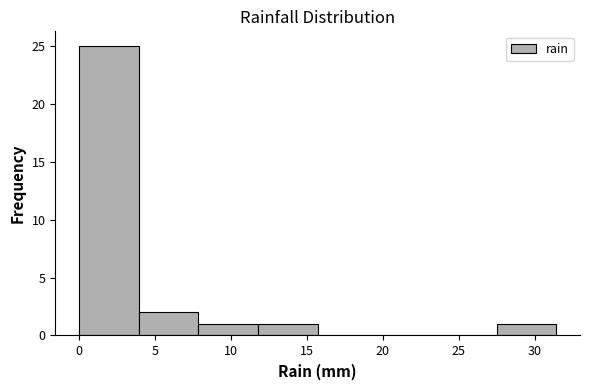

Reading left to right, transcribe this chart: for each bar, give the range it covers on the x-axis and its height. Neither the bar edges nor the heights are printed on the chart, so give them approximately, as read against the axes.

0.0 to 4.0: 25
4.0 to 8.0: 2
8.0 to 12.0: 1
12.0 to 15.5: 1
15.5 to 19.5: 0
19.5 to 23.5: 0
23.5 to 27.5: 0
27.5 to 31.5: 1